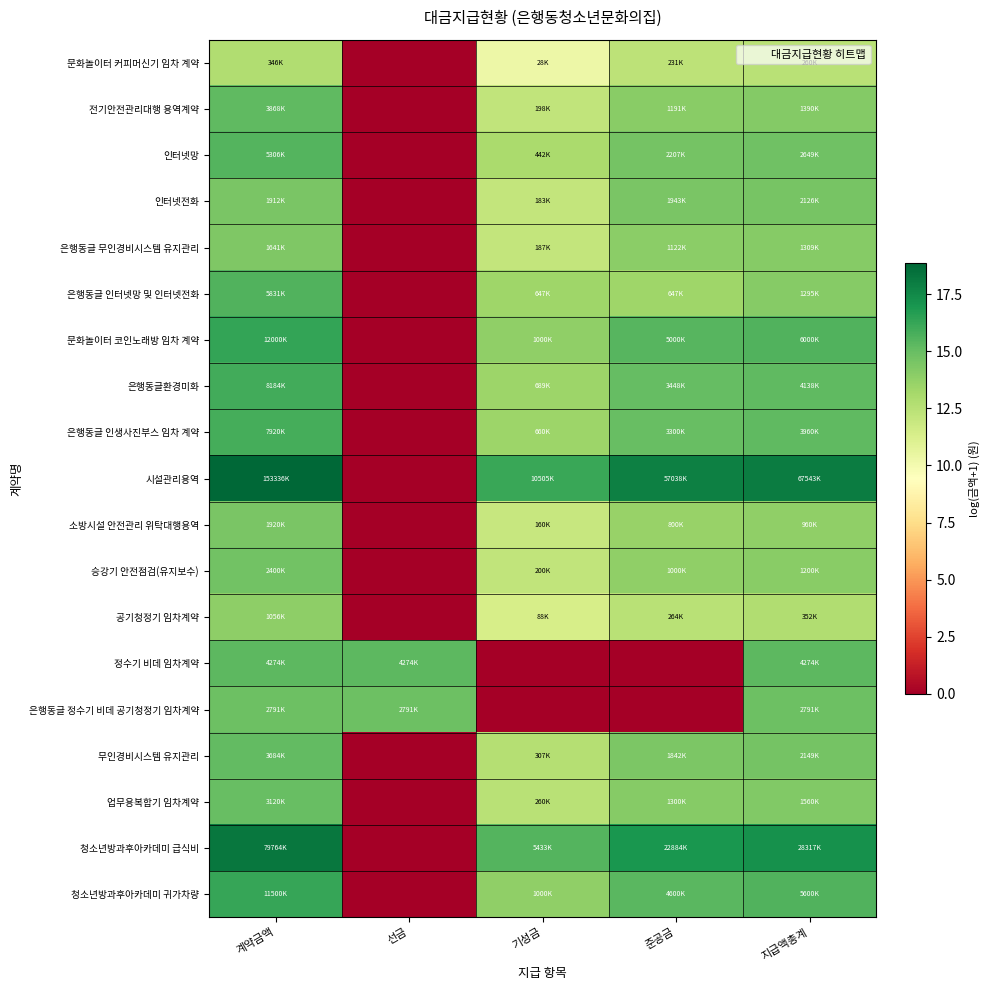

What is the difference between the highest and lowest values at 지급액총계?

5.6